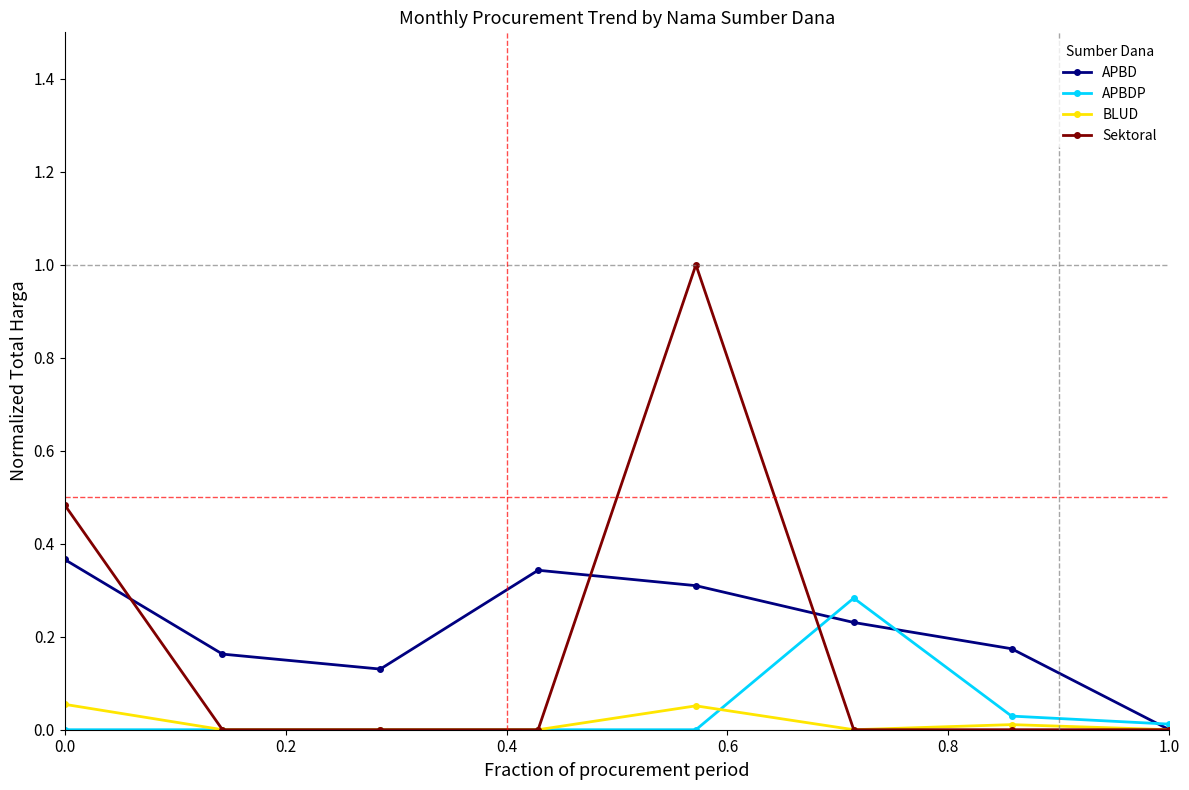

Which series has the largest range (max minus min)?

Sektoral